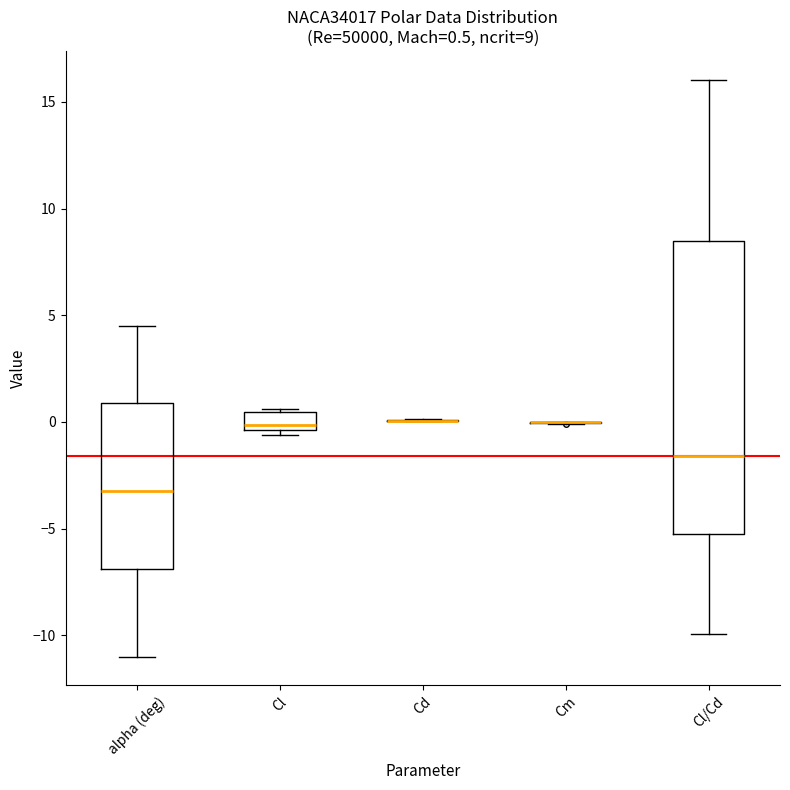

Comparing the boxes themselves (not the whiskers), which one is the tallest?

Cl/Cd